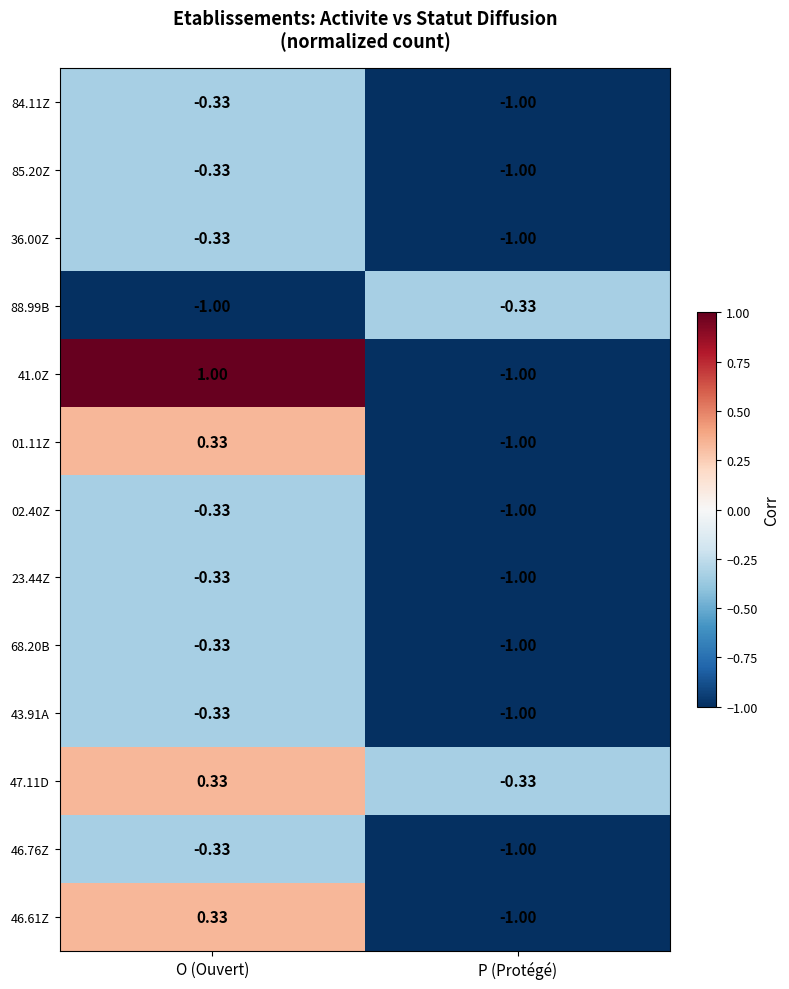

Which label corresponds to the largest value in the chart?

O (Ouvert)